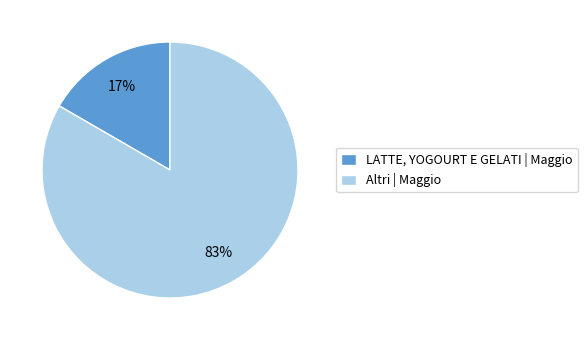

The LATTE, YOGOURT E GELATI | Maggio slice represents 23% of the pie. True or false?

False